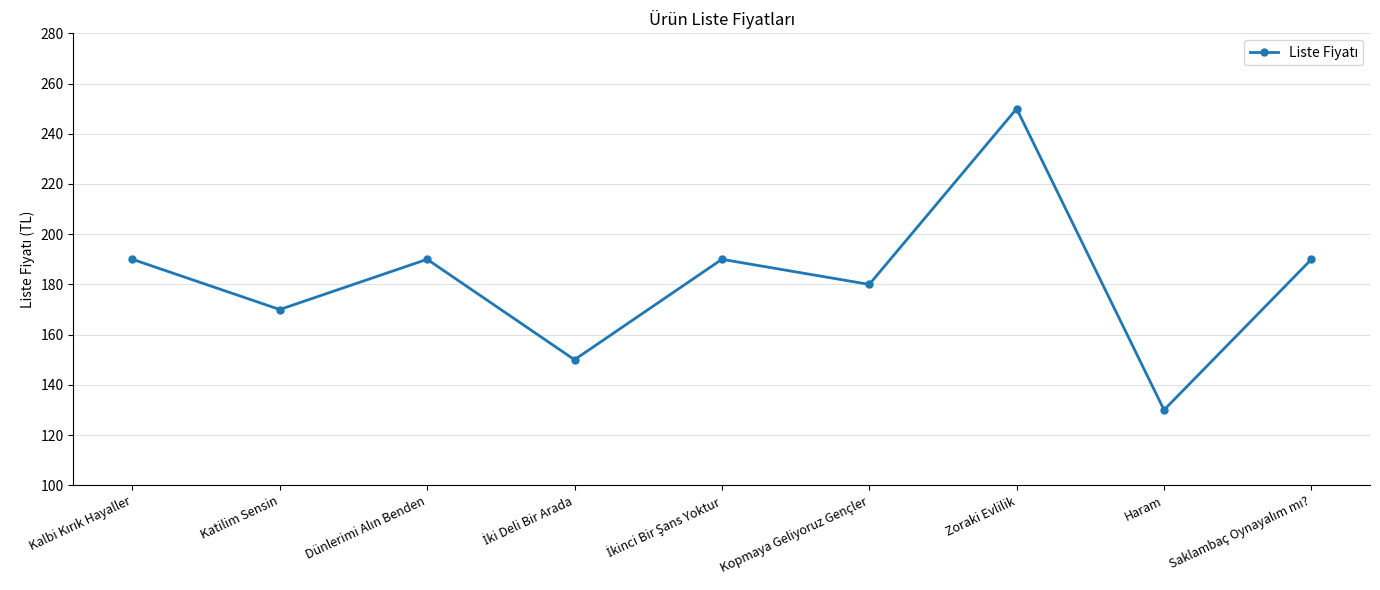

What is the value of the 4th point from the left?

150